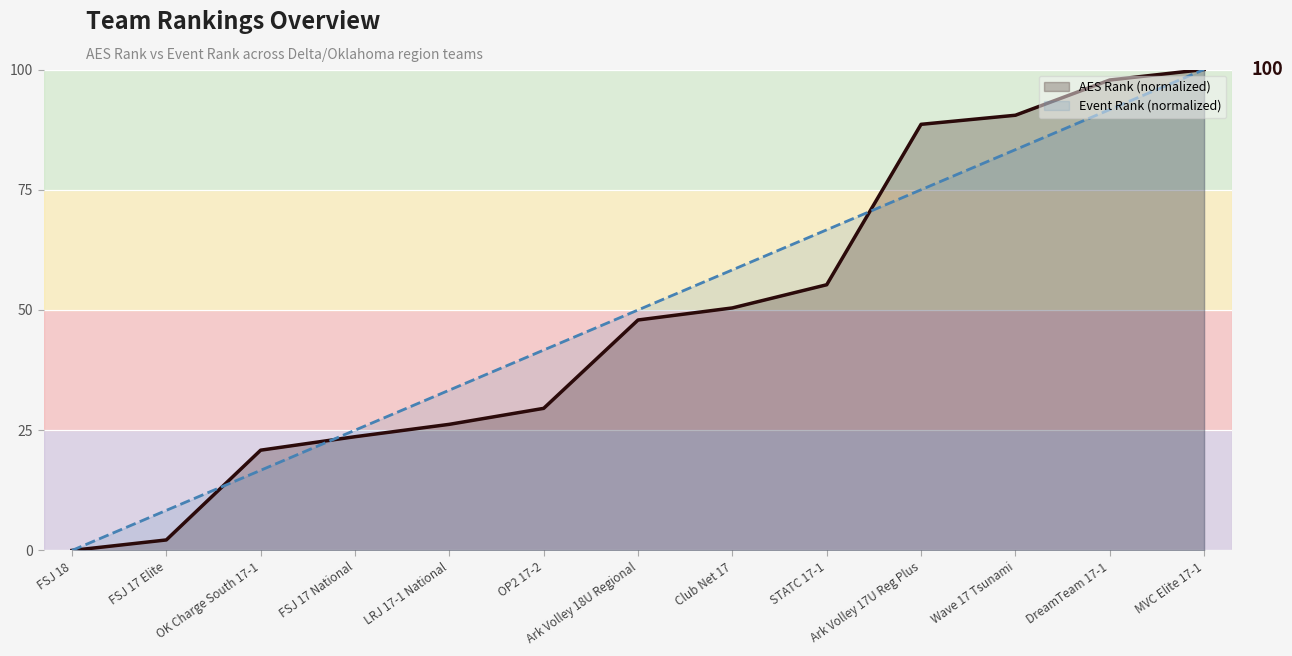

Which has a higher value, OK Charge South 17-1 or FSJ 18?

OK Charge South 17-1